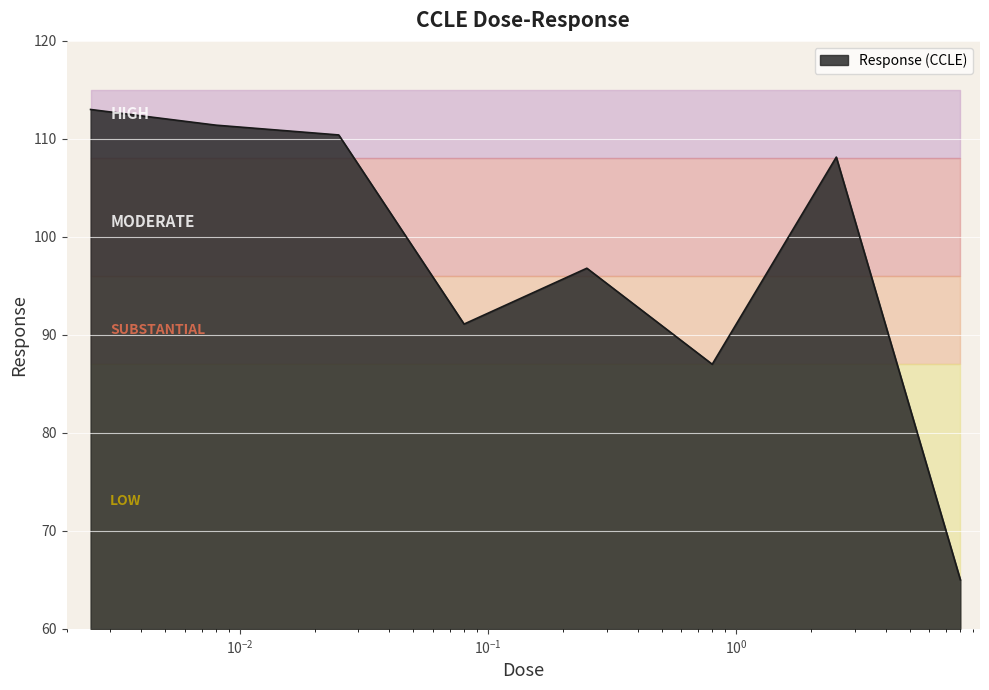

How many points are lower than both their immediate neighbors (excluding endpoints)?

2